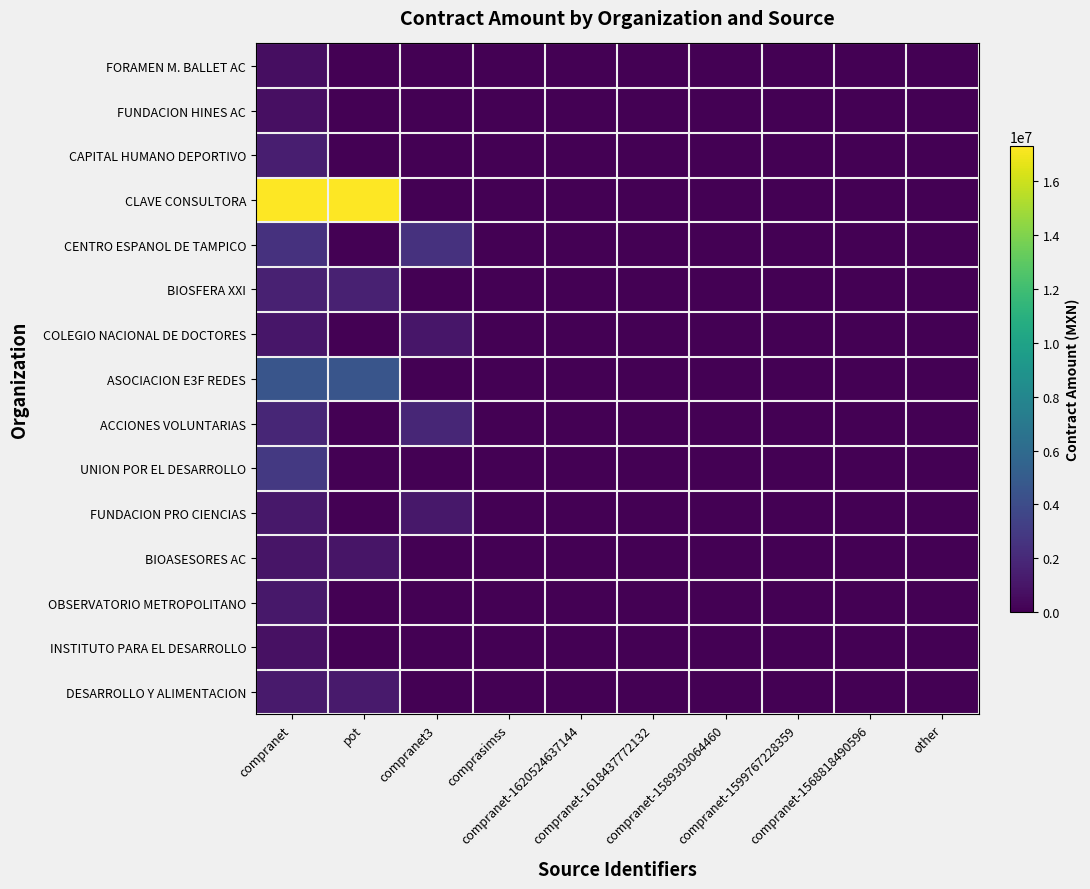

Which series has the widest spread of values?

CLAVE CONSULTORA